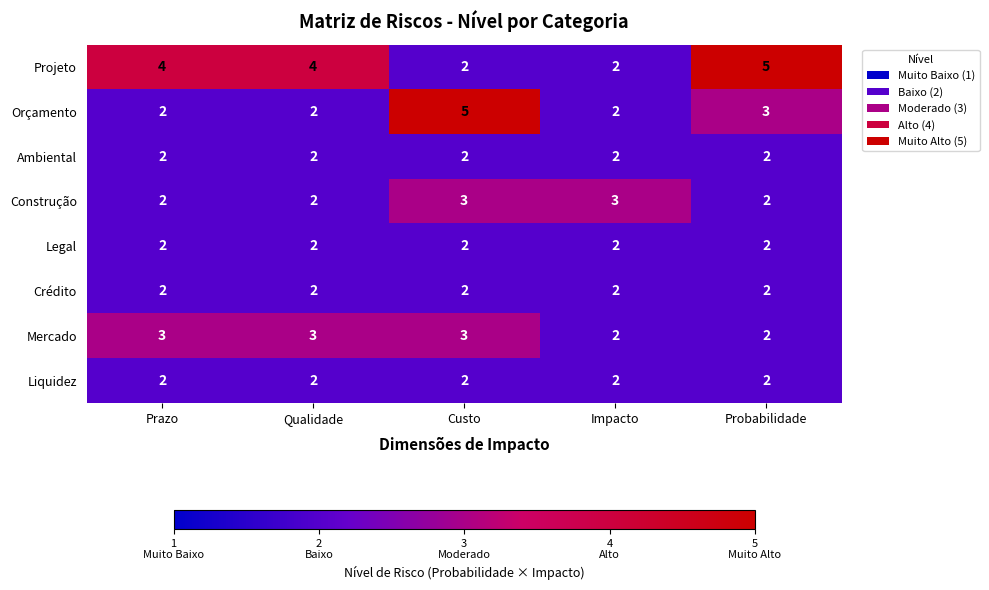

Which series has the largest total across all categories?

Projeto